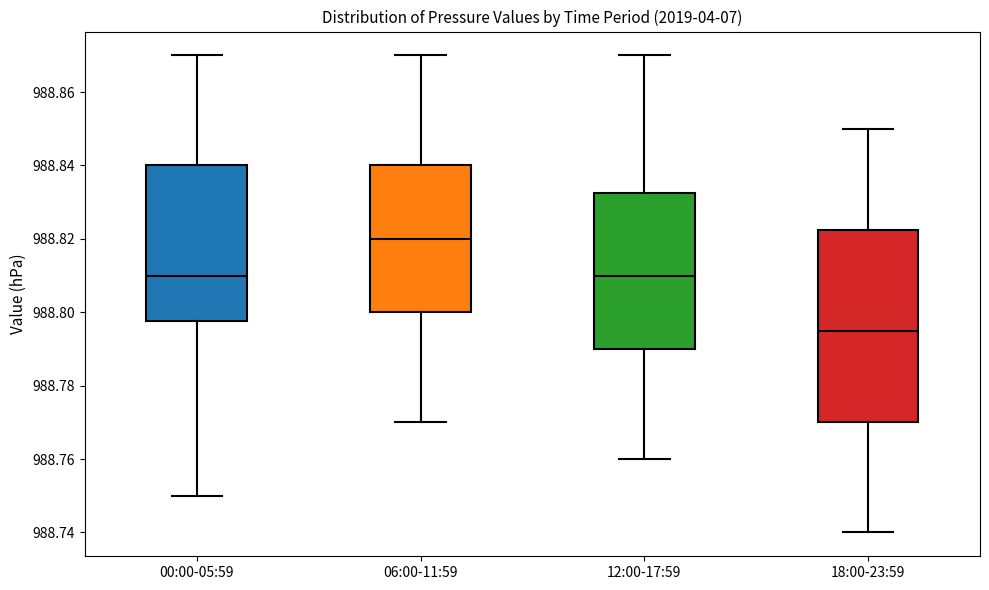

Comparing the boxes themselves (not the whiskers), which one is the tallest?

18:00-23:59